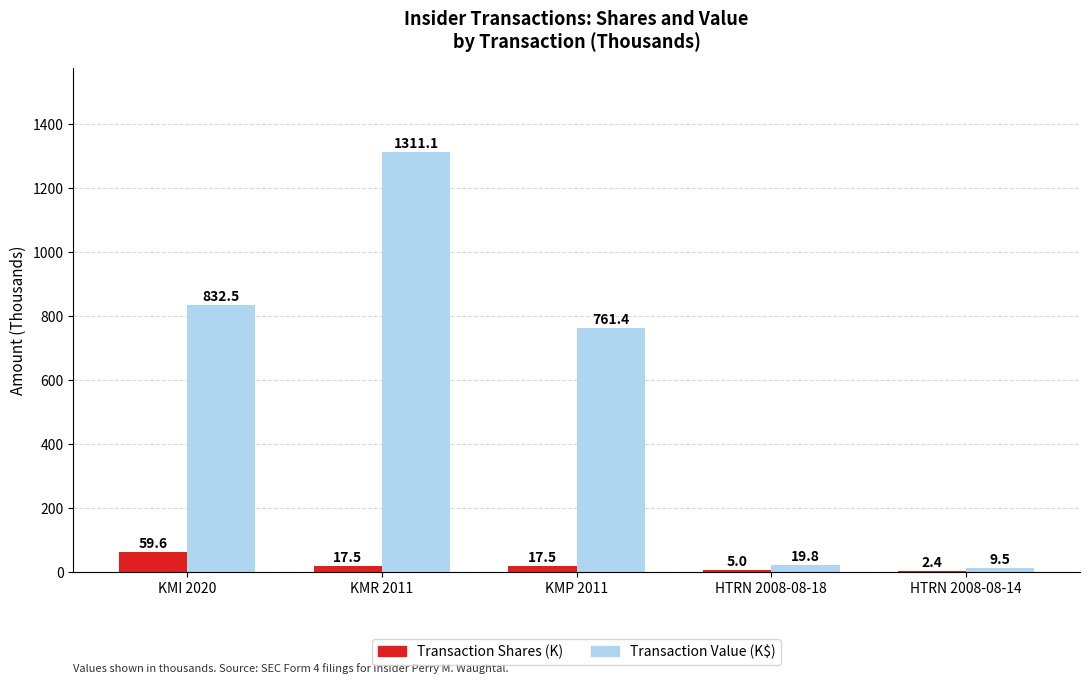

True or false: Transaction Shares (K) has a value of 5.0 at HTRN 2008-08-18.

True